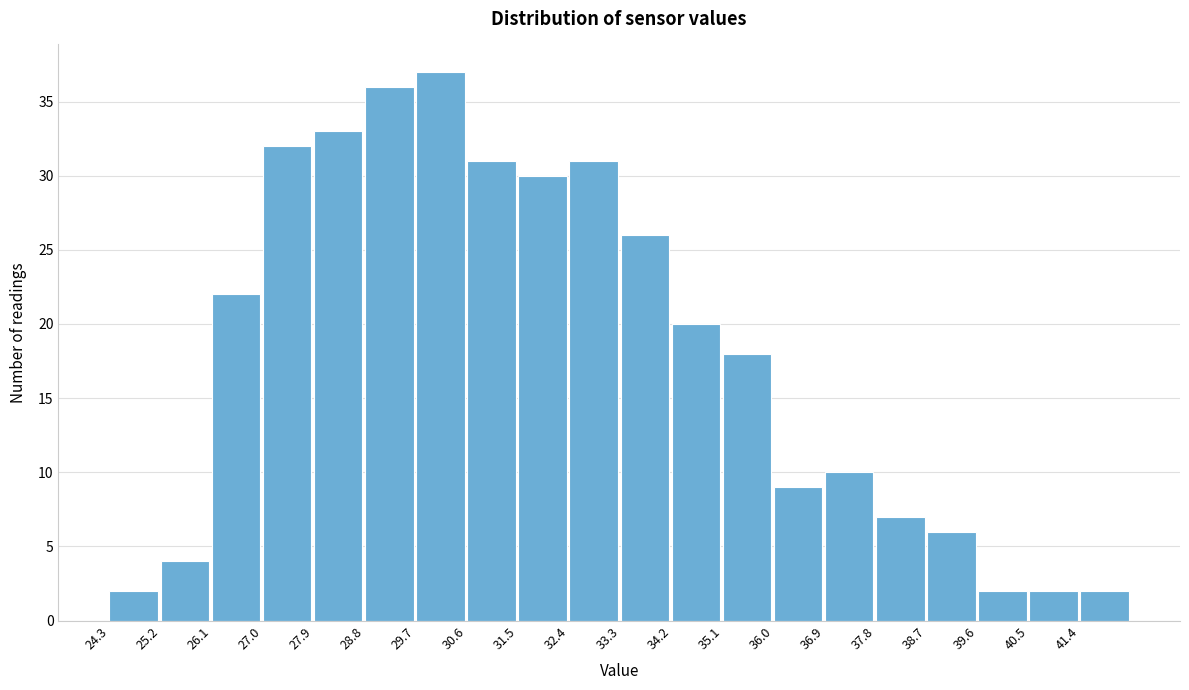

Reading left to right, list every bar in this chart as the range it spans on the x-axis followed by its height. Neither the bar edges nor the heights are printed on the chart, so give them approximately, as read against the axes.

24.3 to 25.2: 2
25.2 to 26.1: 4
26.1 to 27.0: 22
27.0 to 27.9: 32
27.9 to 28.8: 33
28.8 to 29.7: 36
29.7 to 30.6: 37
30.6 to 31.5: 31
31.5 to 32.4: 30
32.4 to 33.3: 31
33.3 to 34.2: 26
34.2 to 35.1: 20
35.1 to 36.0: 18
36.0 to 36.9: 9
36.9 to 37.8: 10
37.8 to 38.7: 7
38.7 to 39.6: 6
39.6 to 40.5: 2
40.5 to 41.4: 2
41.4 to 42.3: 2